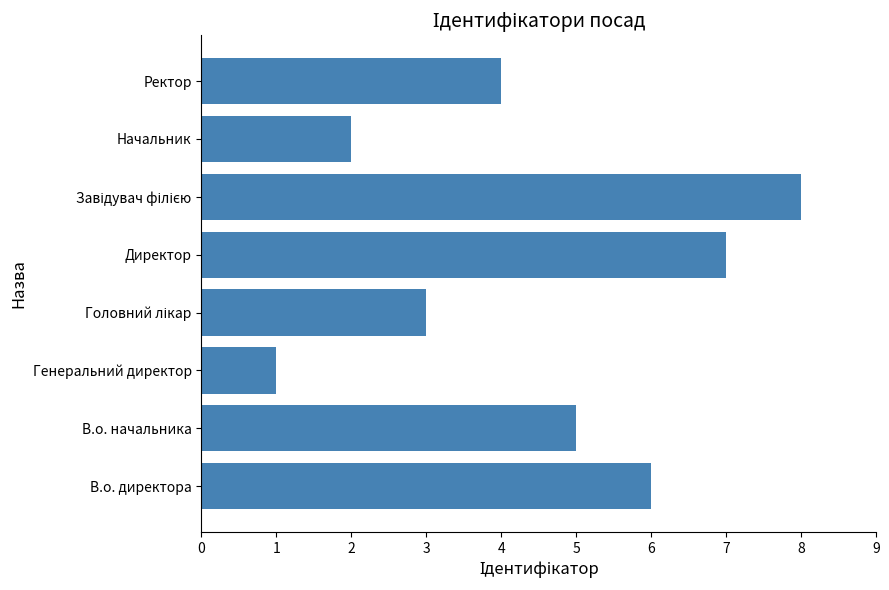

Reading bottom to top, list all the values displayed in this chart.

6	5	1	3	7	8	2	4